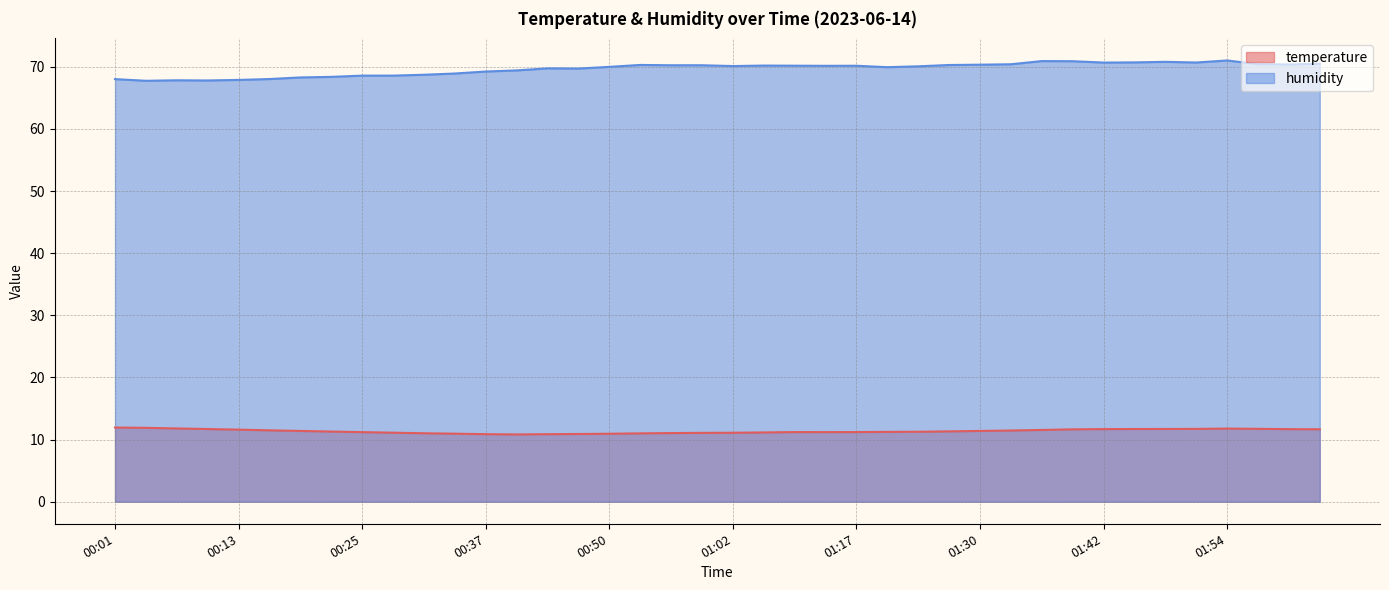

What is the sum of all temperature values?

454.3